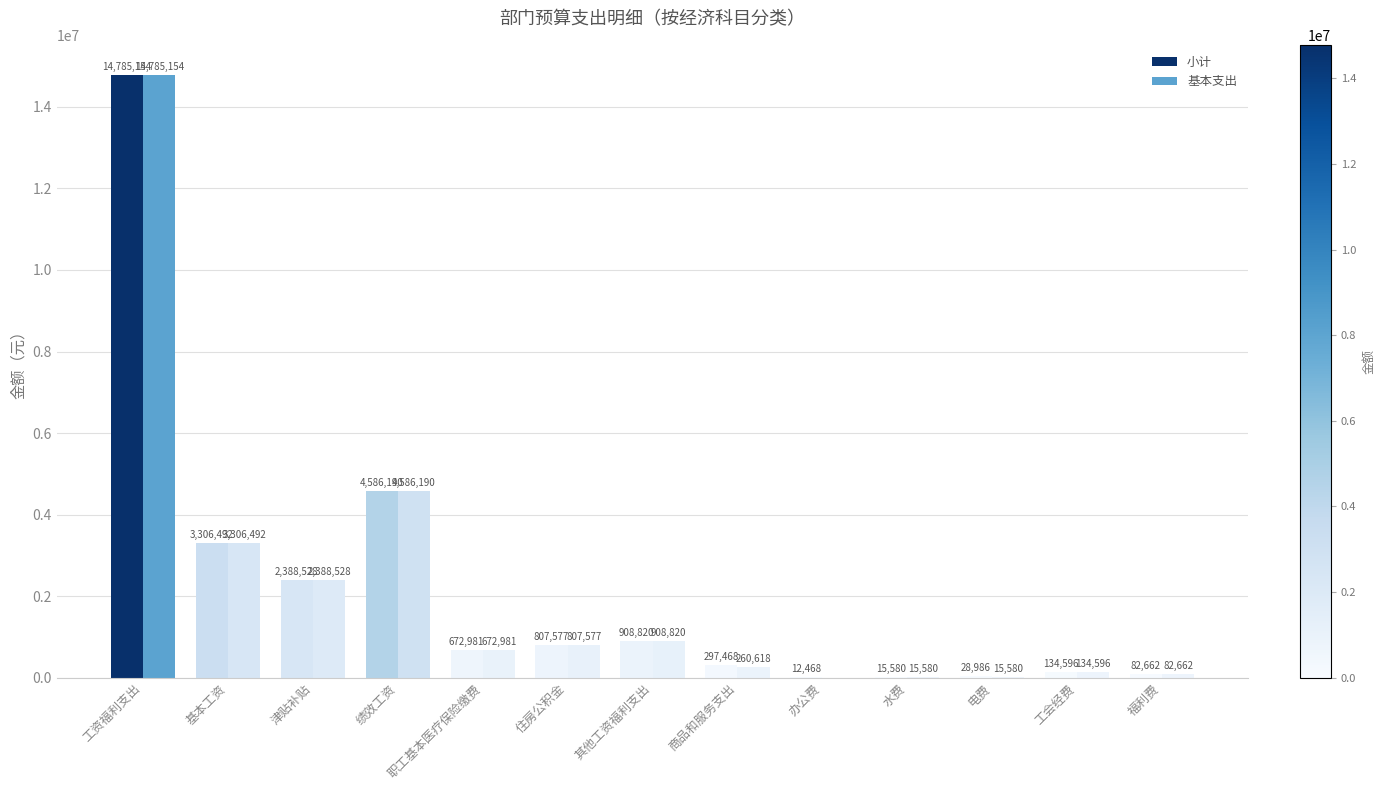

List the series in order of their peak value, highest first.

小计, 基本支出